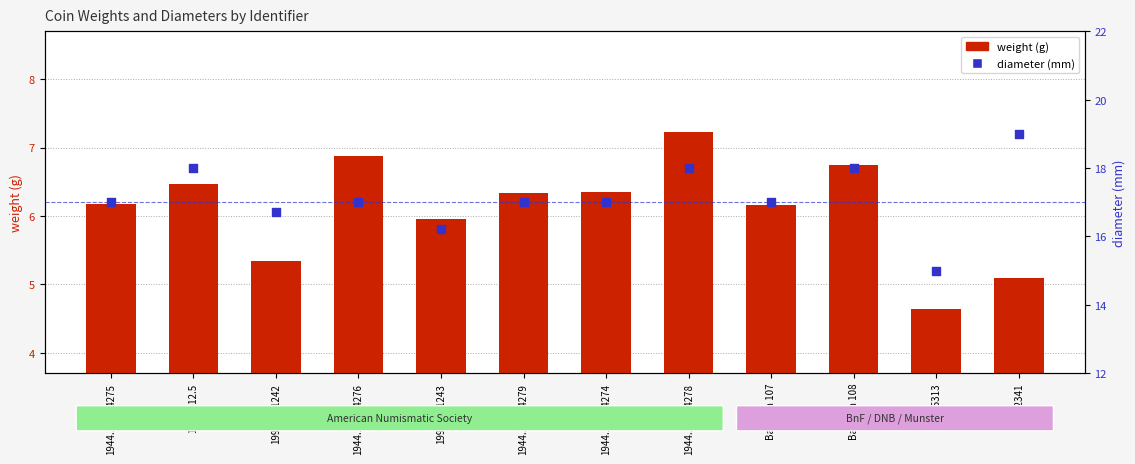

Which series has the widest spread of Y values?

diameter